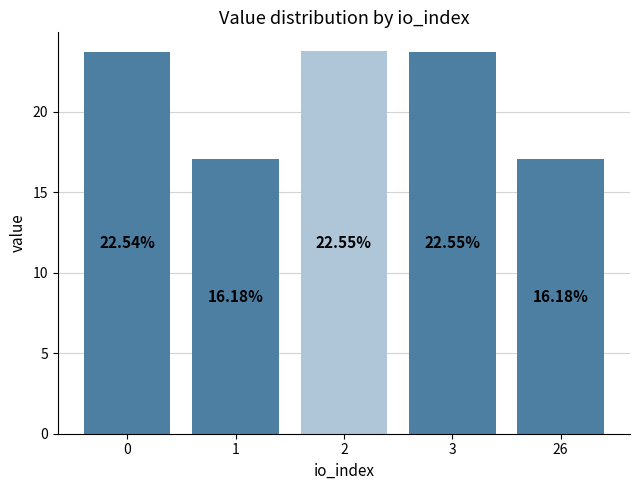

Rank the categories by value from lowest to highest.

1, 26, 0, 3, 2